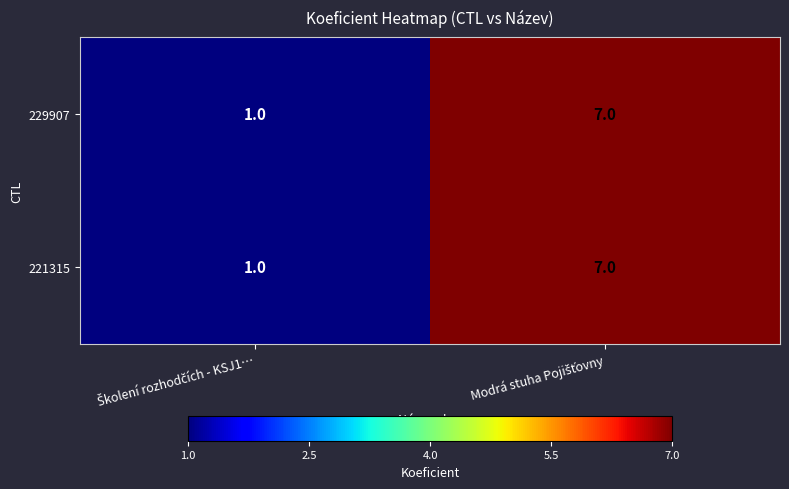

What is the highest value of the 229907 series?

7